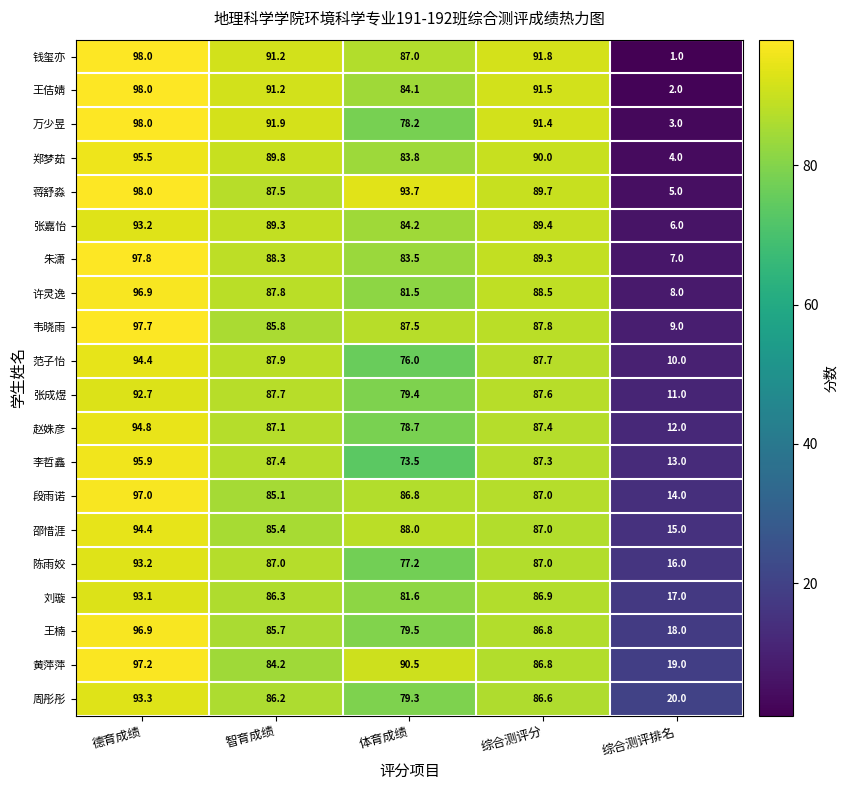

What is the average value of the 段雨诺 series?

74.0